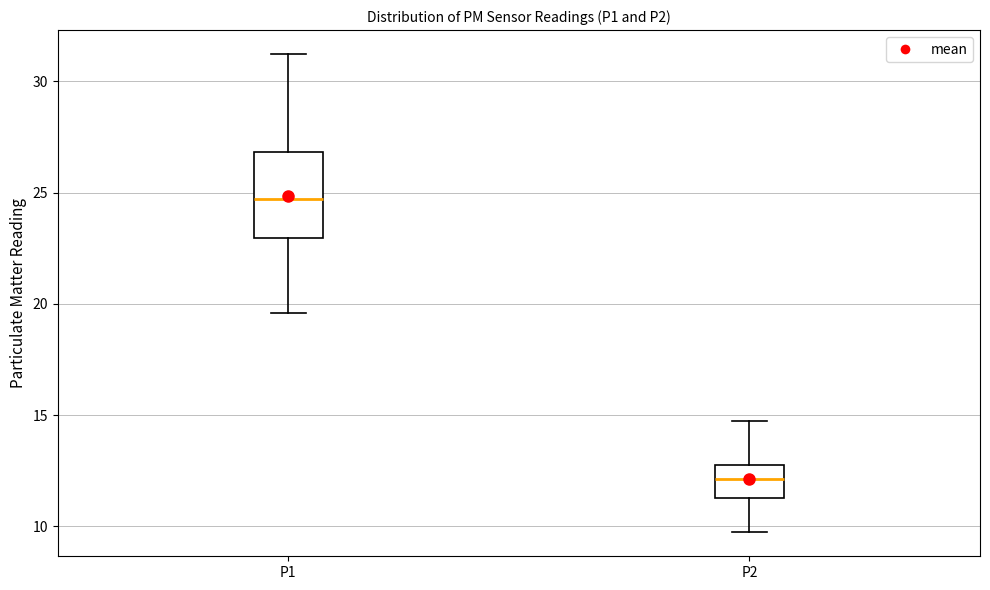

Which box has the lowest median line?

P2